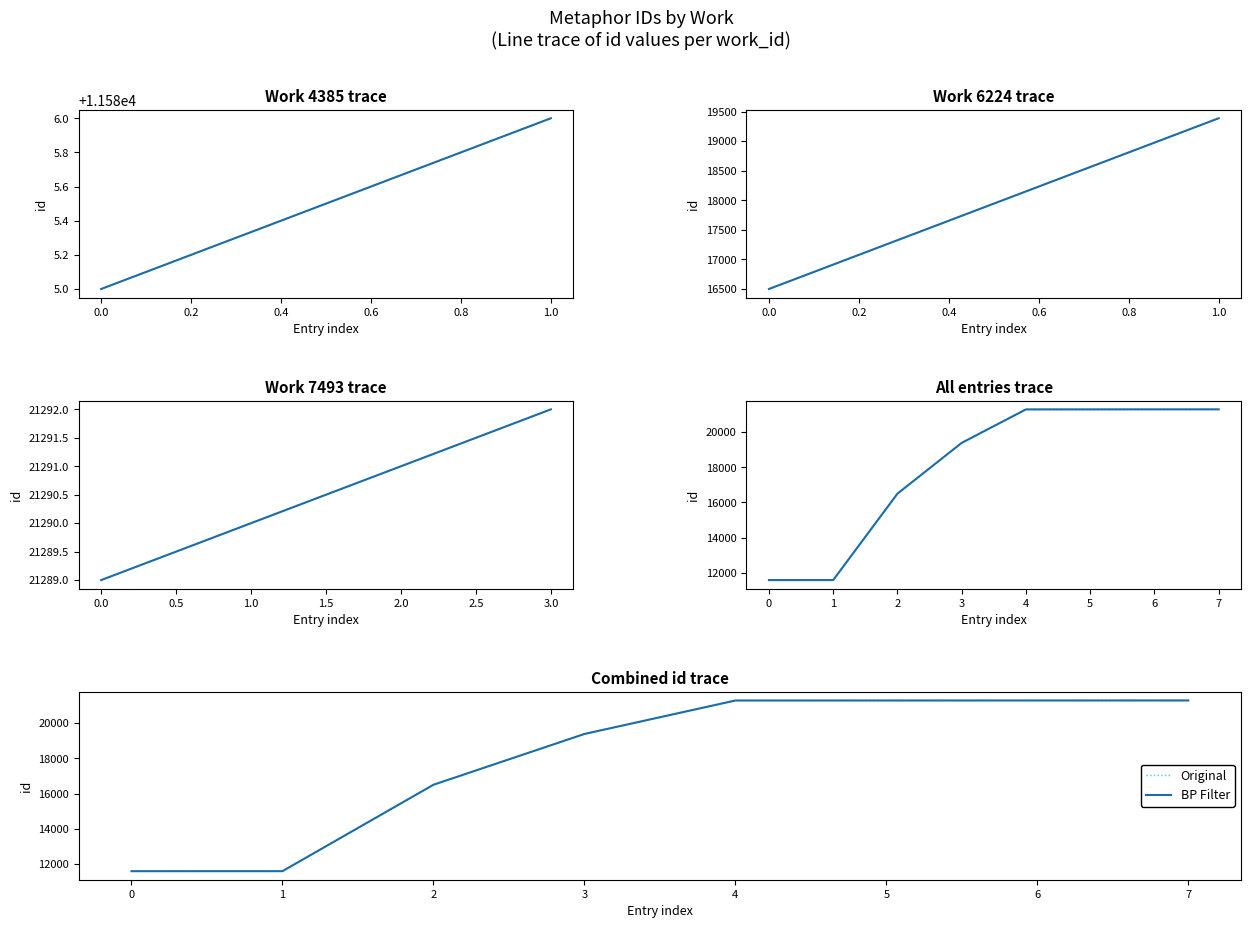

Does the chart have visible grid lines?

No